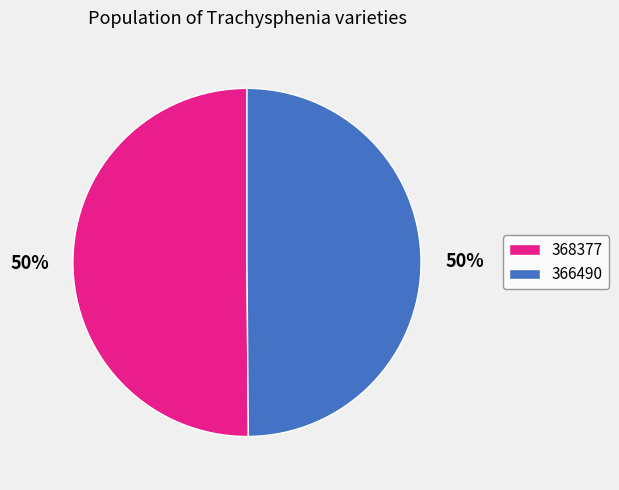

Approximately how many times larger is the value at 366490 compared to 368377?

1.0